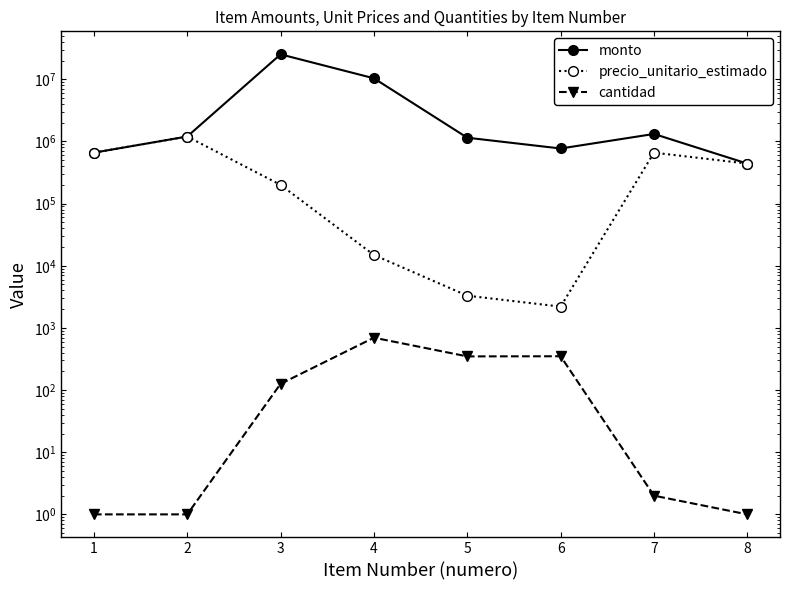

True or false: monto and cantidad cross at least once.

False